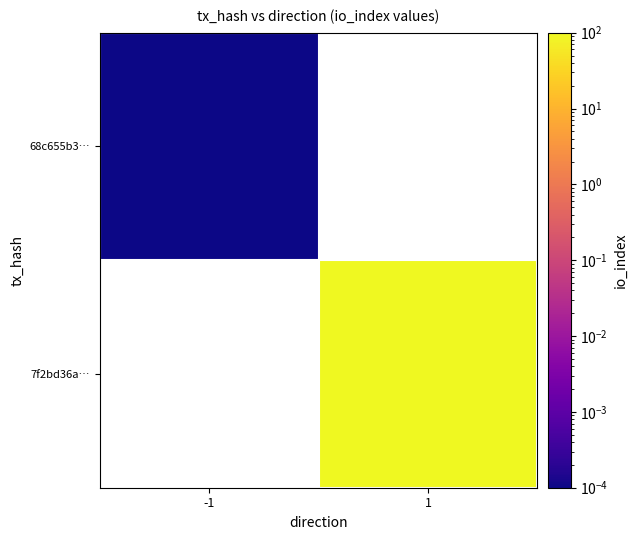

At which label does 7f2bd36a… reach its minimum?

-1